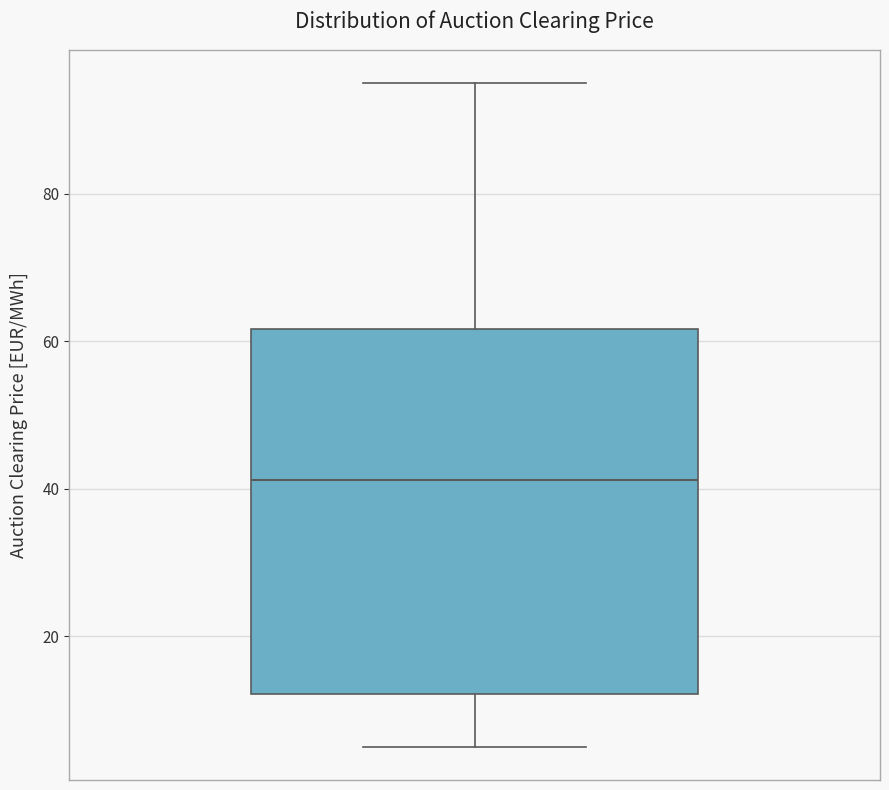

Where is the lower edge of the box on the y-axis? The values are not printed on the chart, so give them approximately, as read against the axis.

12